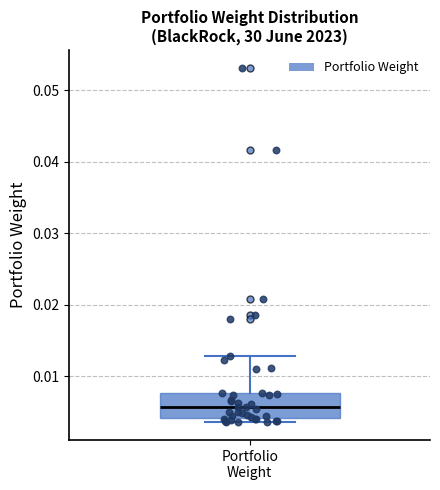

Transcribe this box plot: give where the median line is, the range the box spans, and where the two whiskers end, as read against the y-axis. The values are not printed on the chart, so give them approximately, as read against the axis.

median 0.006, box 0.004 to 0.008, whiskers 0.004 (just below the box's lower edge) to 0.013